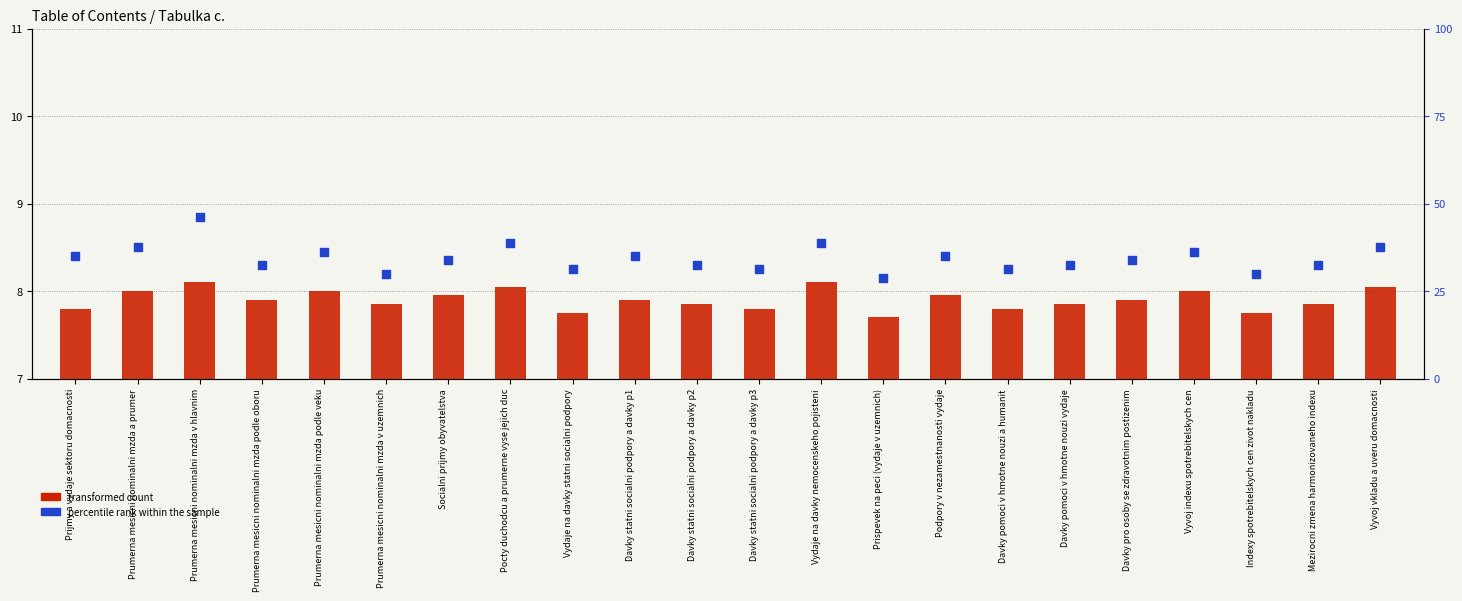

At which category is the sum across all series the highest?

Prumerna mesicni nominalni mzda v hlavnim